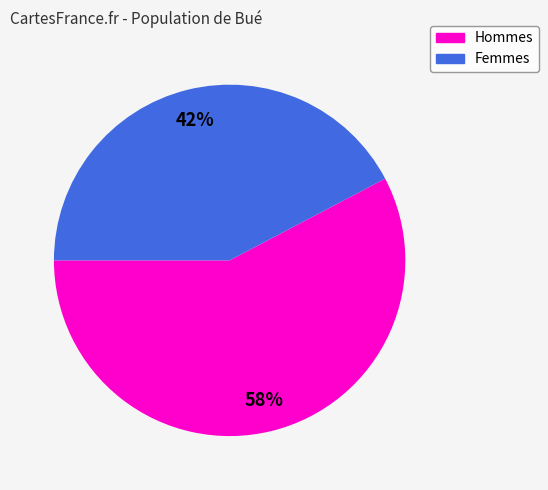

Is there any slice that represents more than half of the pie?

Yes